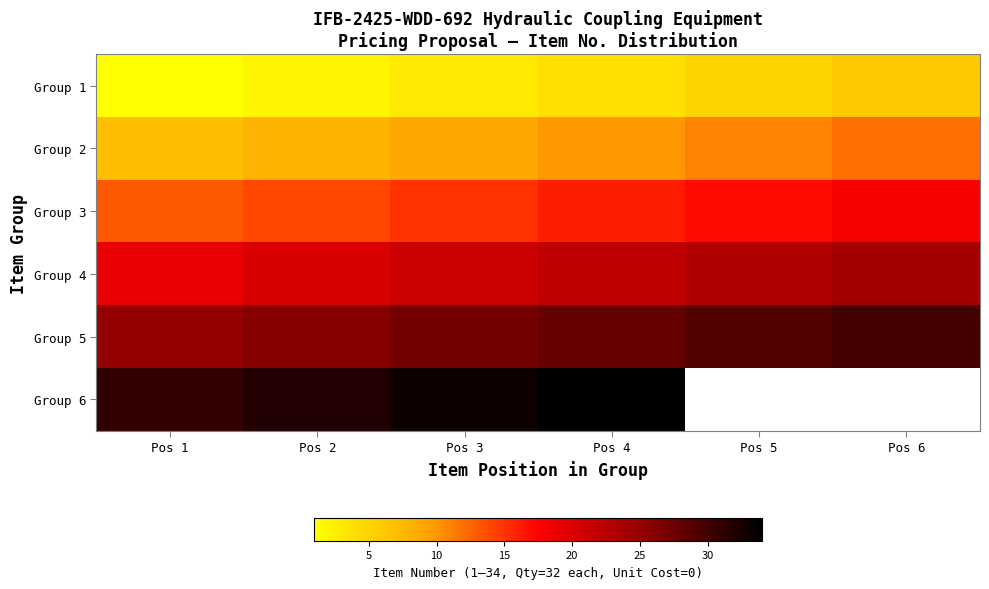

Where does the Group 5 series first go above 28?

Pos 5